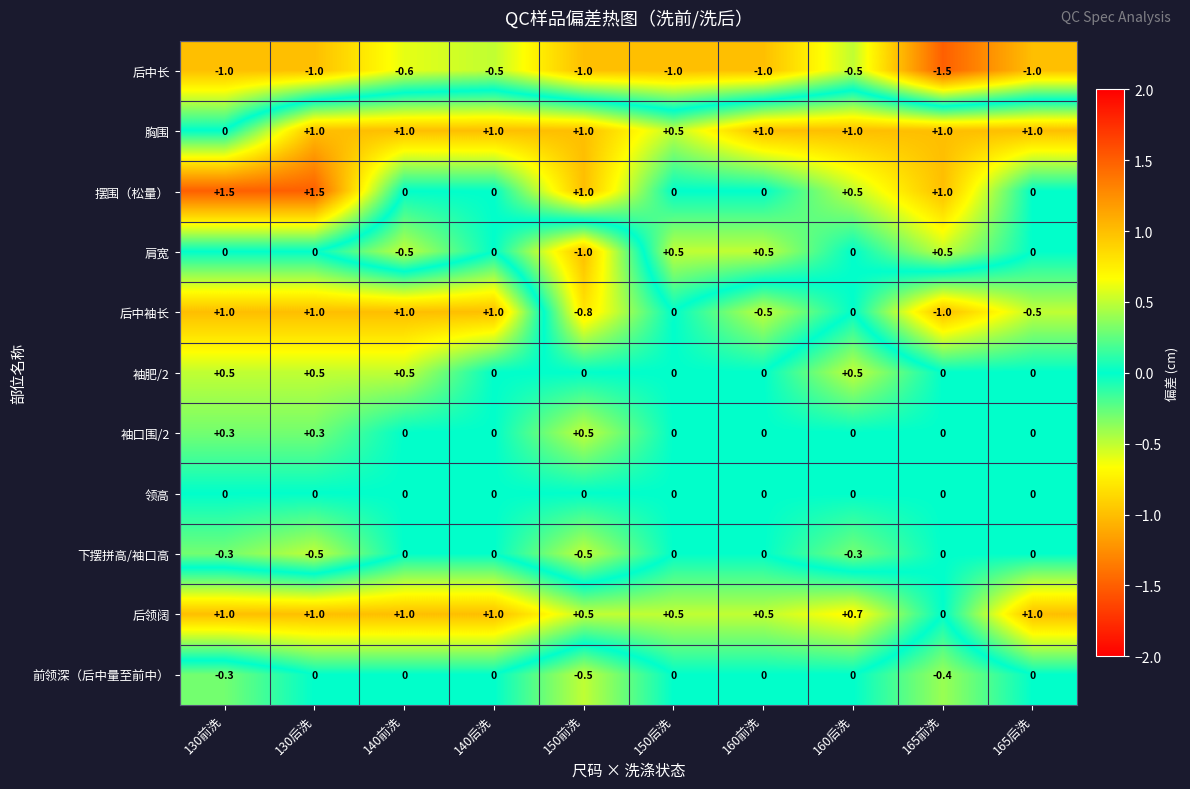

Which series has the largest total across all categories?

胸围